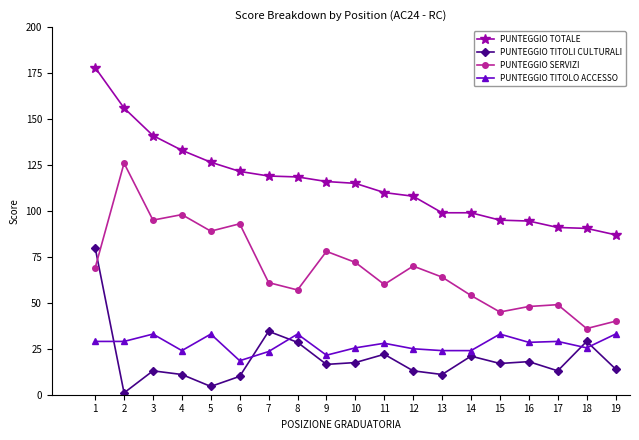

Is it true that PUNTEGGIO SERVIZI equals 126.0 at 2?

True